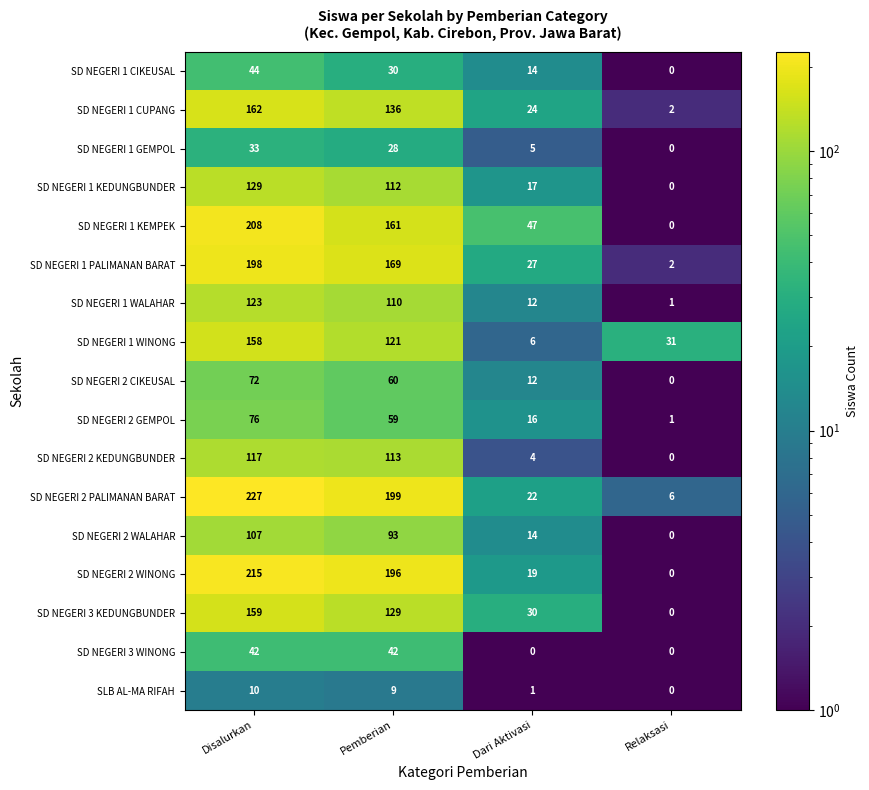

Between Dari Aktivasi and Relaksasi, which series saw the biggest shift?

SD NEGERI 1 KEMPEK